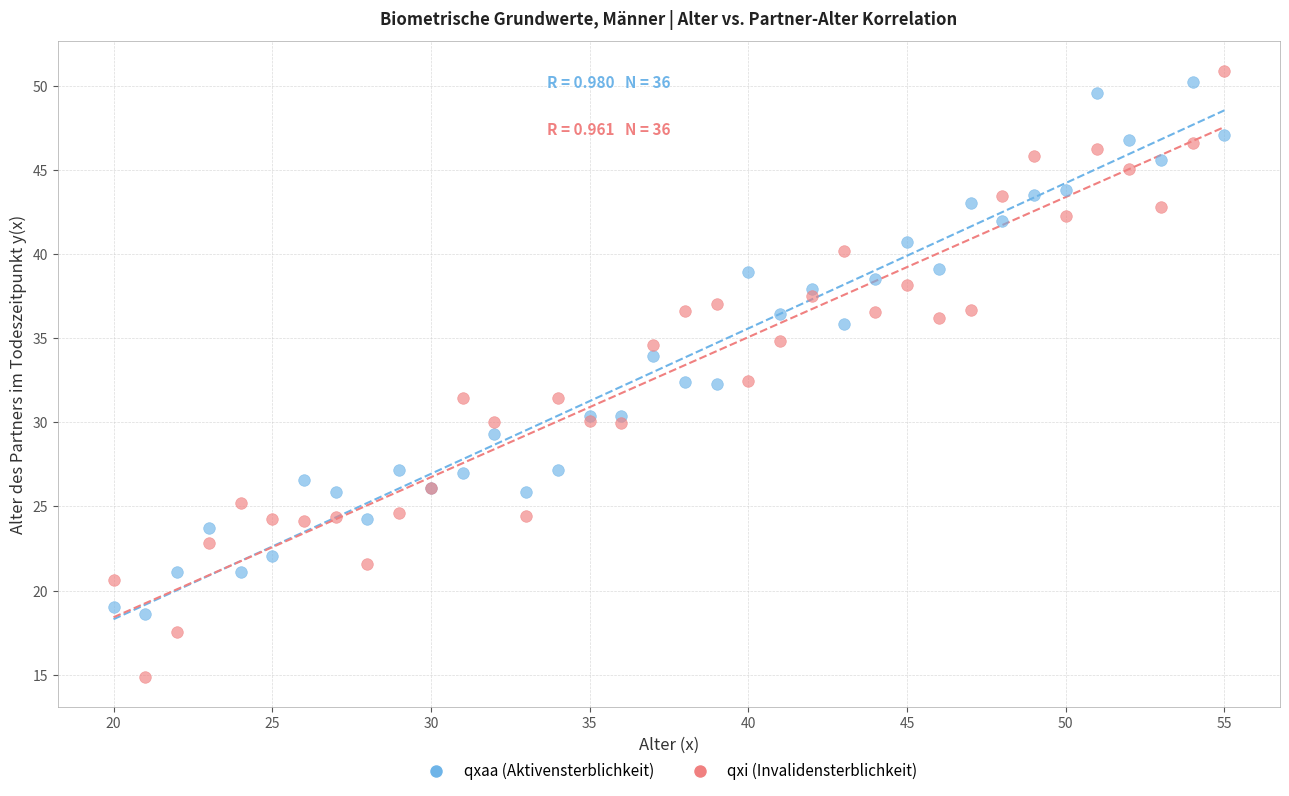

Which series contains the lowest Y value?

qxi (Invalidensterblichkeit)